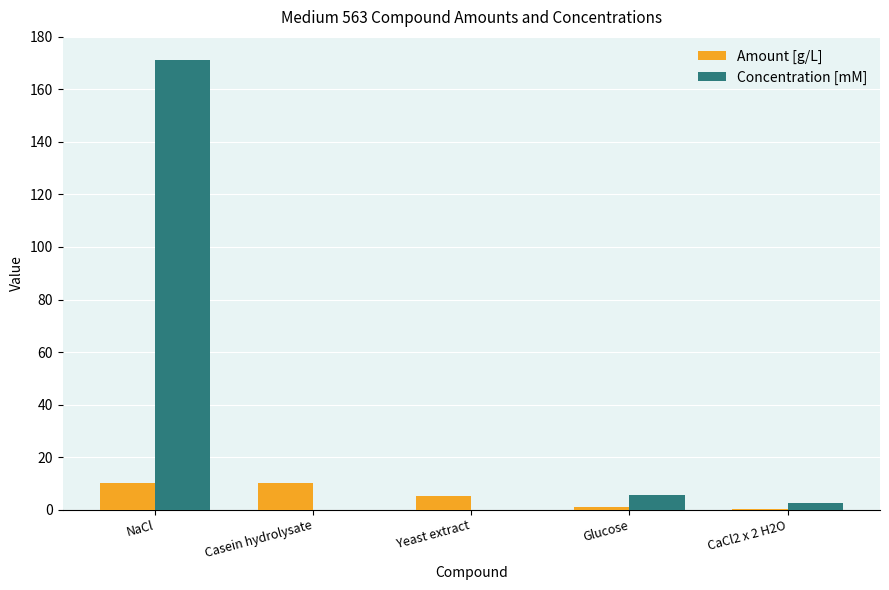

The value of Concentration [mM] at NaCl is 93.5. True or false?

False